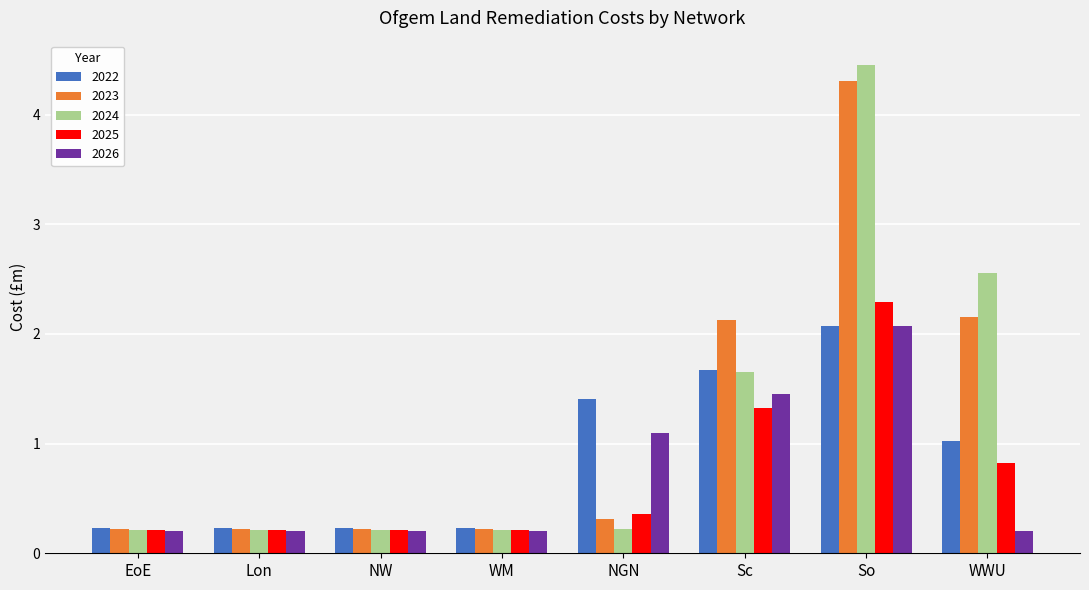

Where is 2024 nearest to the value 2?

Sc